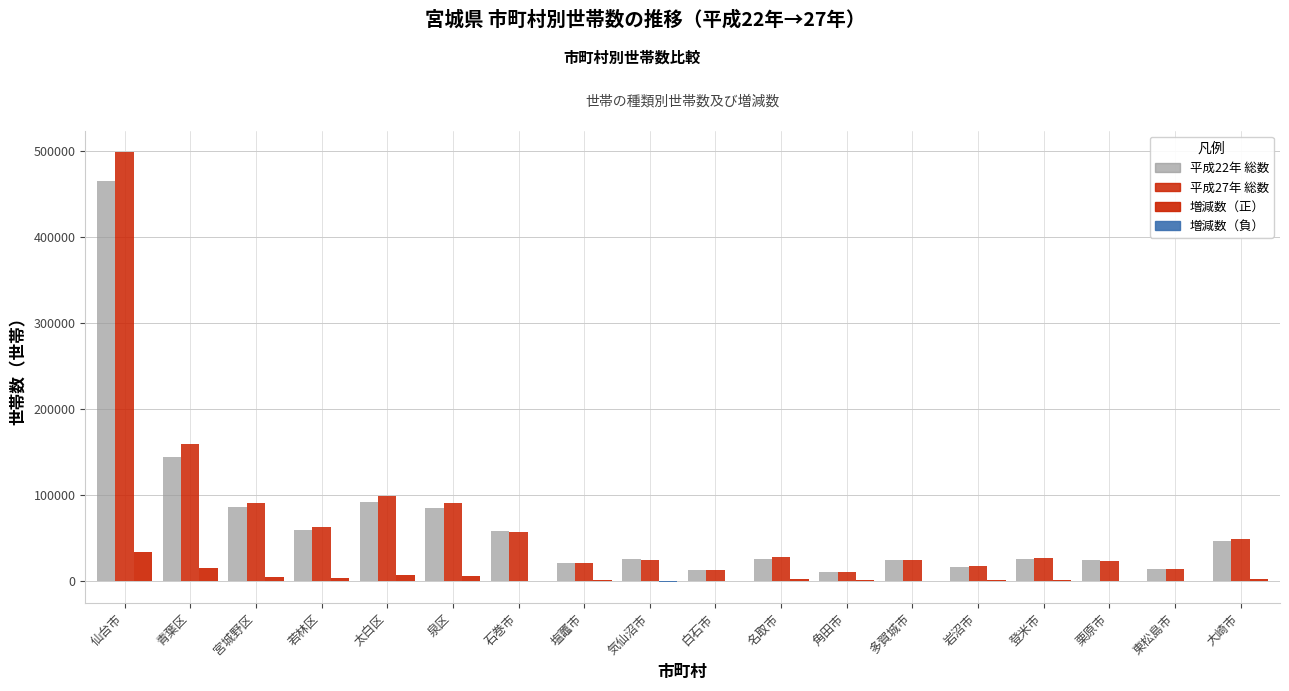

Is it true that 増減数 equals -1485 at 石巻市?

False